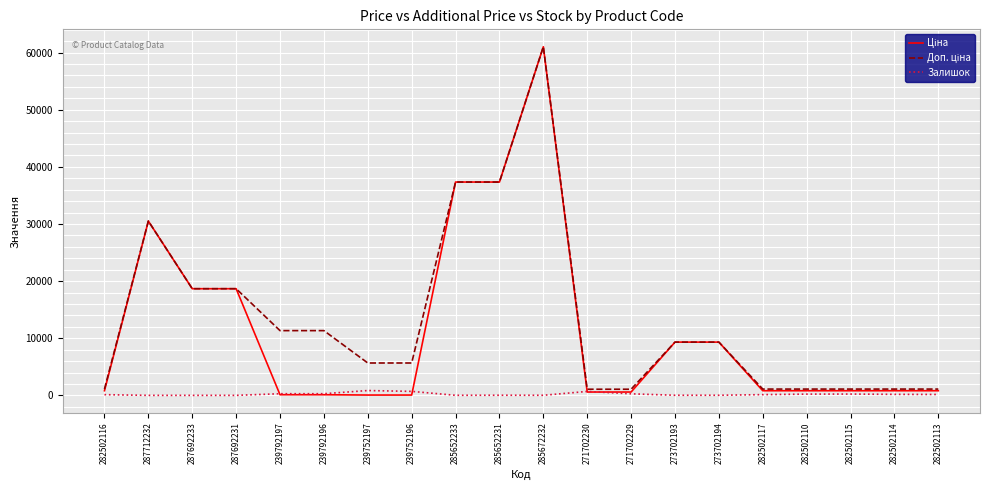

The Залишок series shows 289.0 at 239792197. True or false?

True